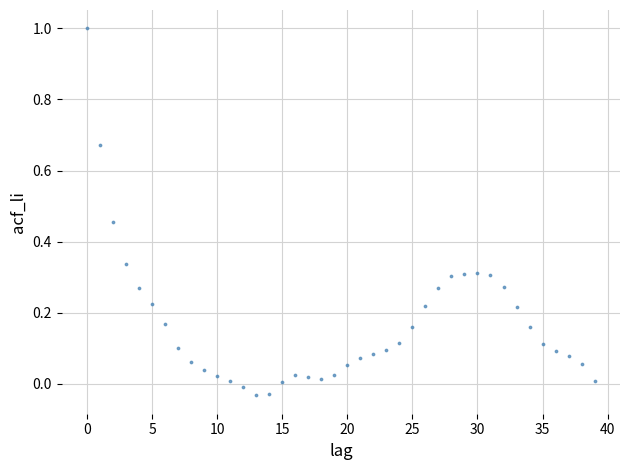

What is the range of Y values (max minus min)?

1.0